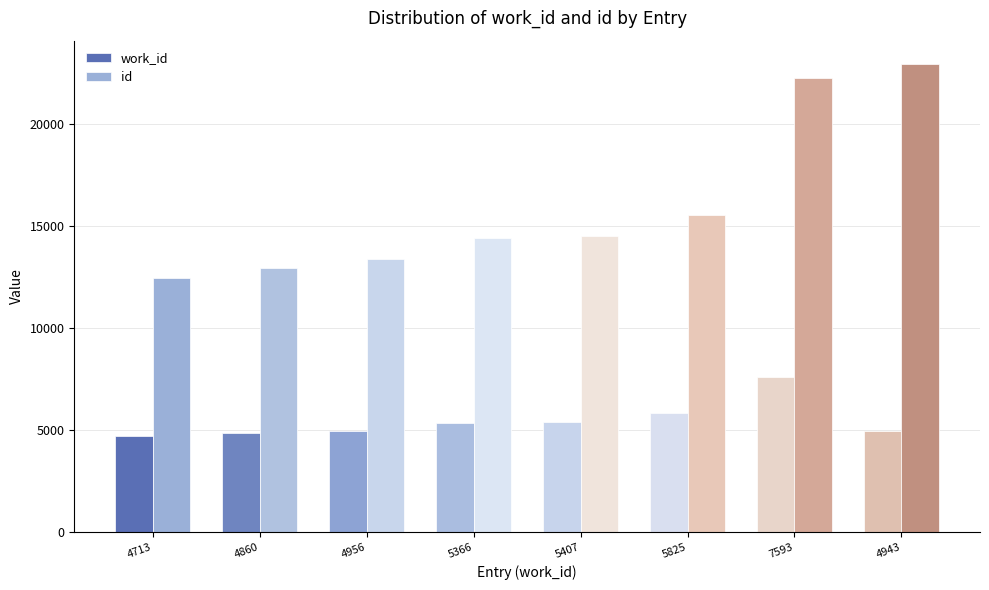

True or false: work_id has a value of 1167 at 4713.

False